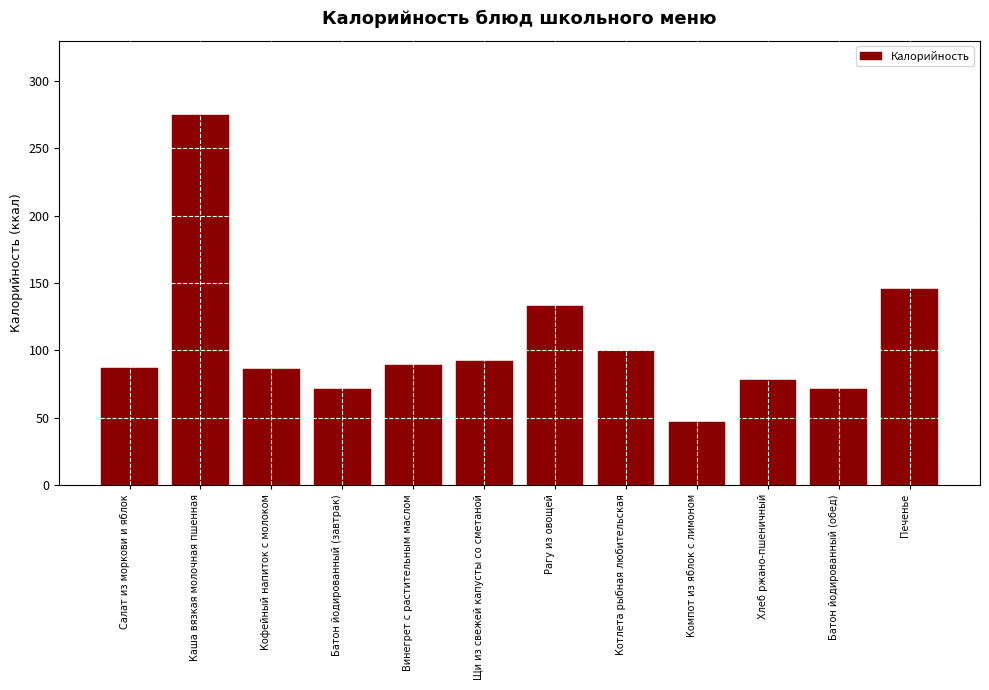

Where is the data nearest to the value 160?

Печенье